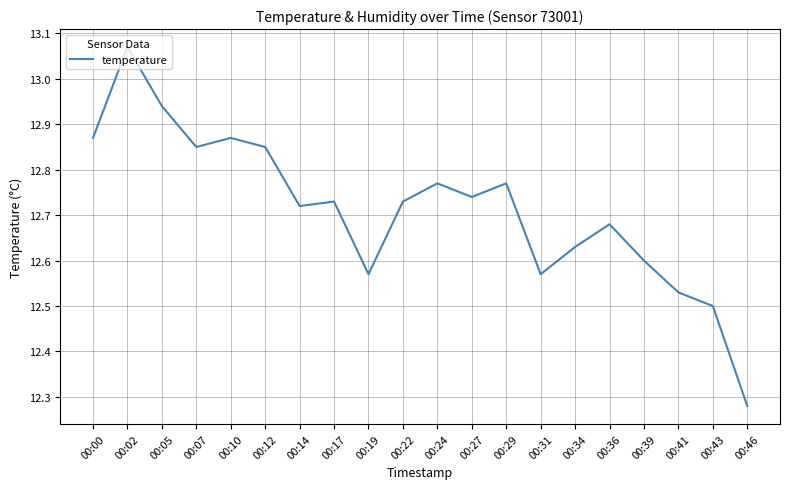

True or false: the data shows 23.1 at 00:00.

False